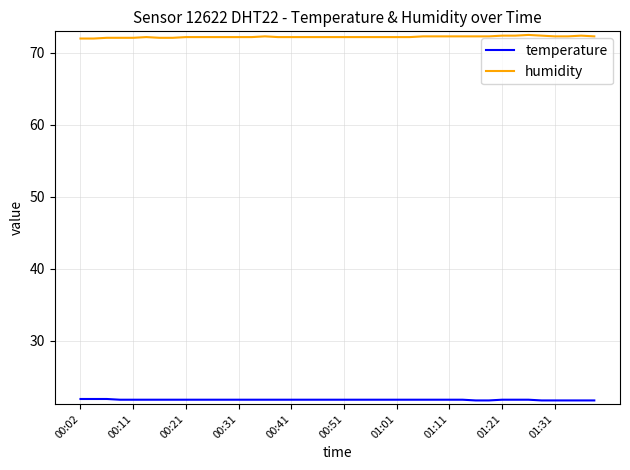

True or false: temperature and humidity intersect in this chart.

False